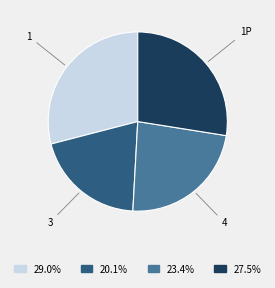

Rank the categories by value from highest to lowest.

1, 1P, 4, 3